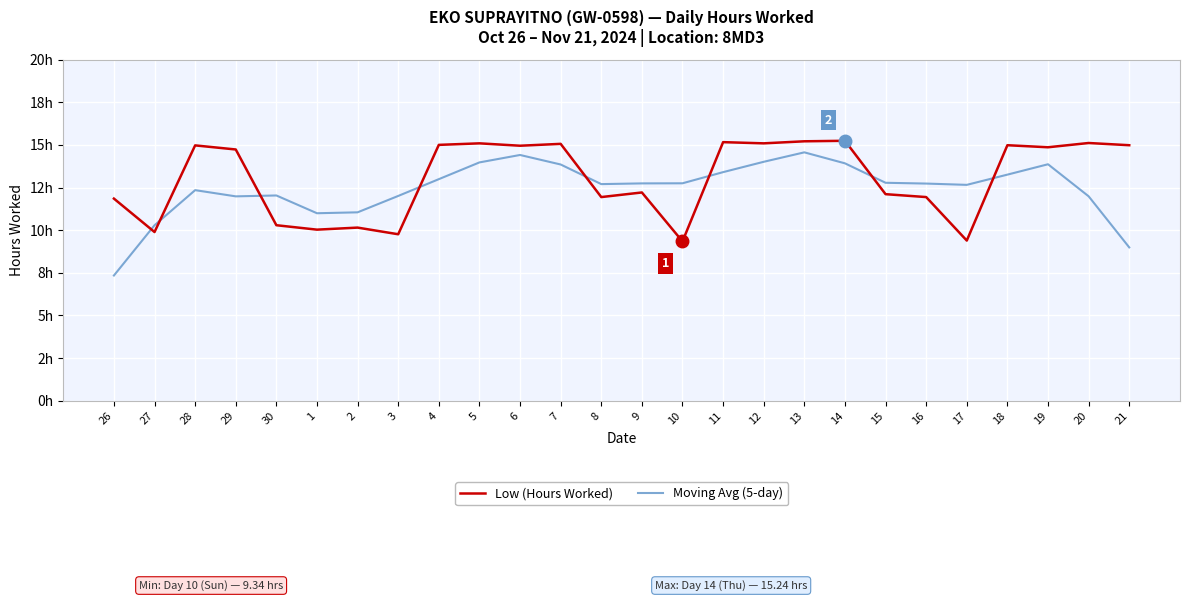

Is this an area chart (filled region under the line)?

No